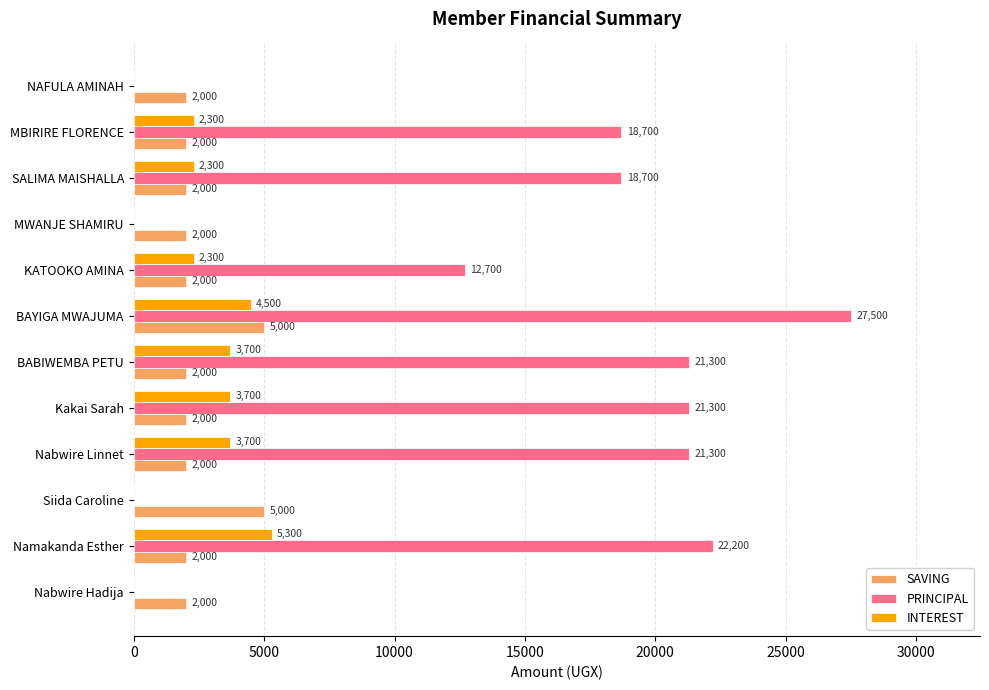

How many INTEREST values are between 0 and 3700?

10